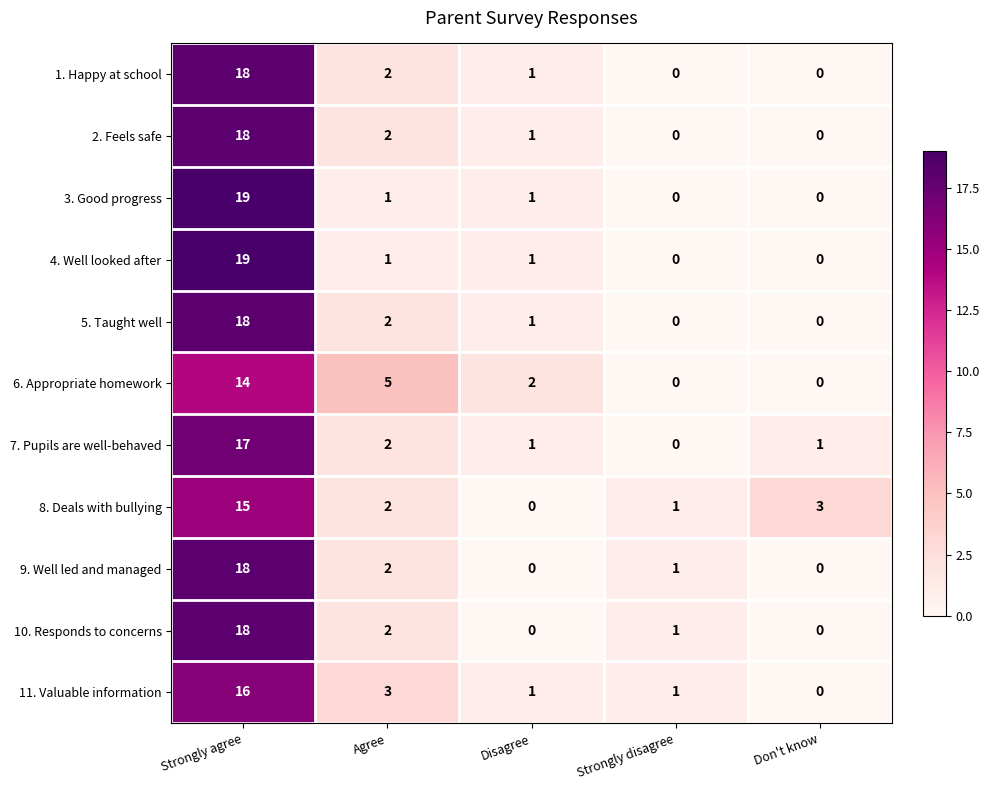

Which category has the highest value across all series?

Strongly agree